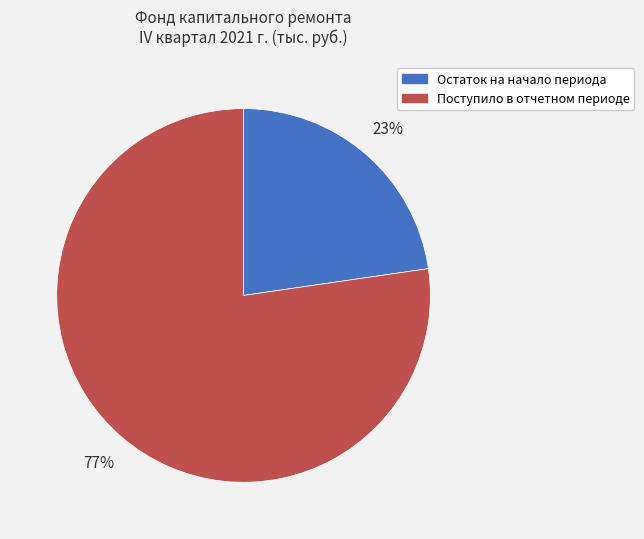

To the nearest percent, what is the average slice percentage?

50%